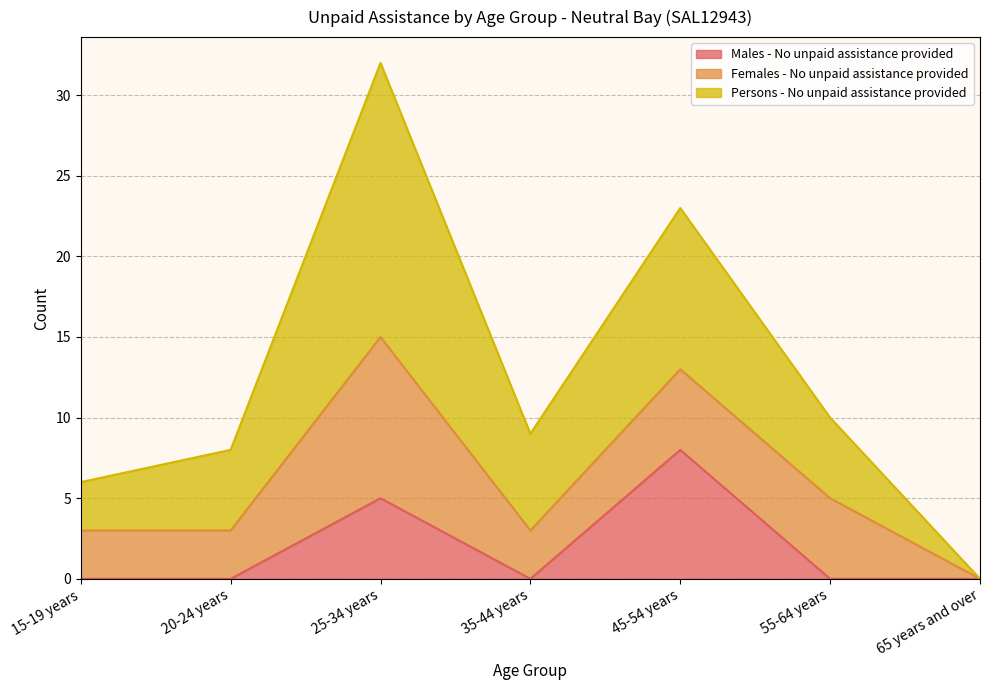

The value of Males - No unpaid assistance provided at 15-19 years is 5. True or false?

False